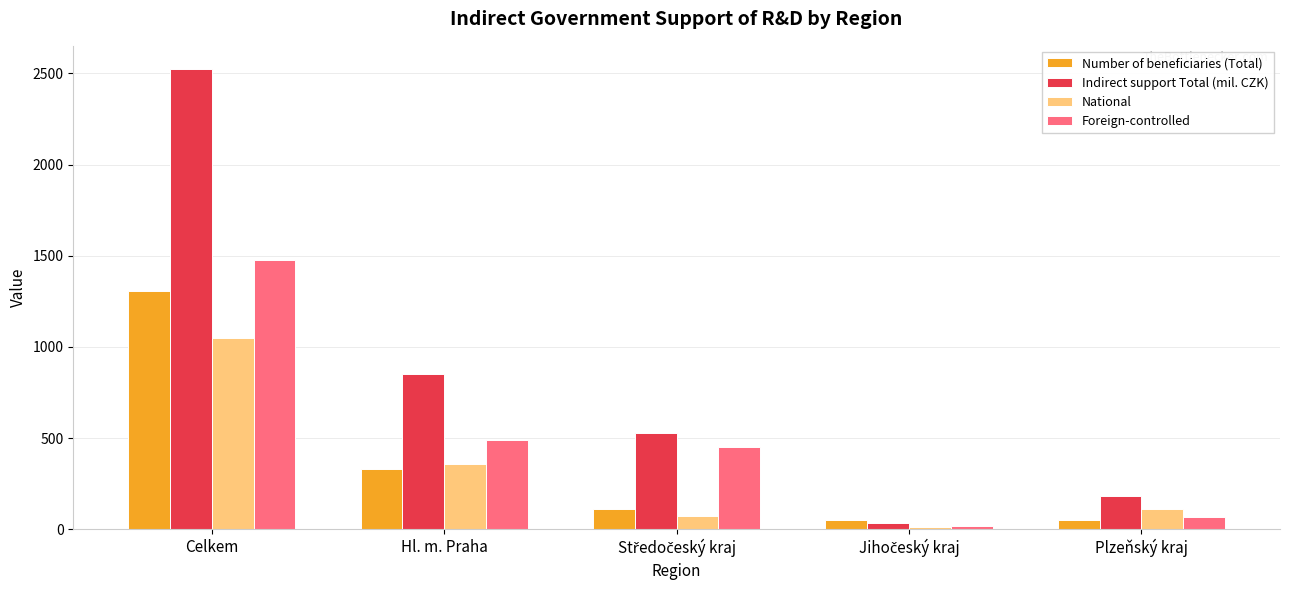

List the series in order of their peak value, highest first.

Indirect support Total (mil. CZK), Foreign-controlled, Number of beneficiaries (Total), National